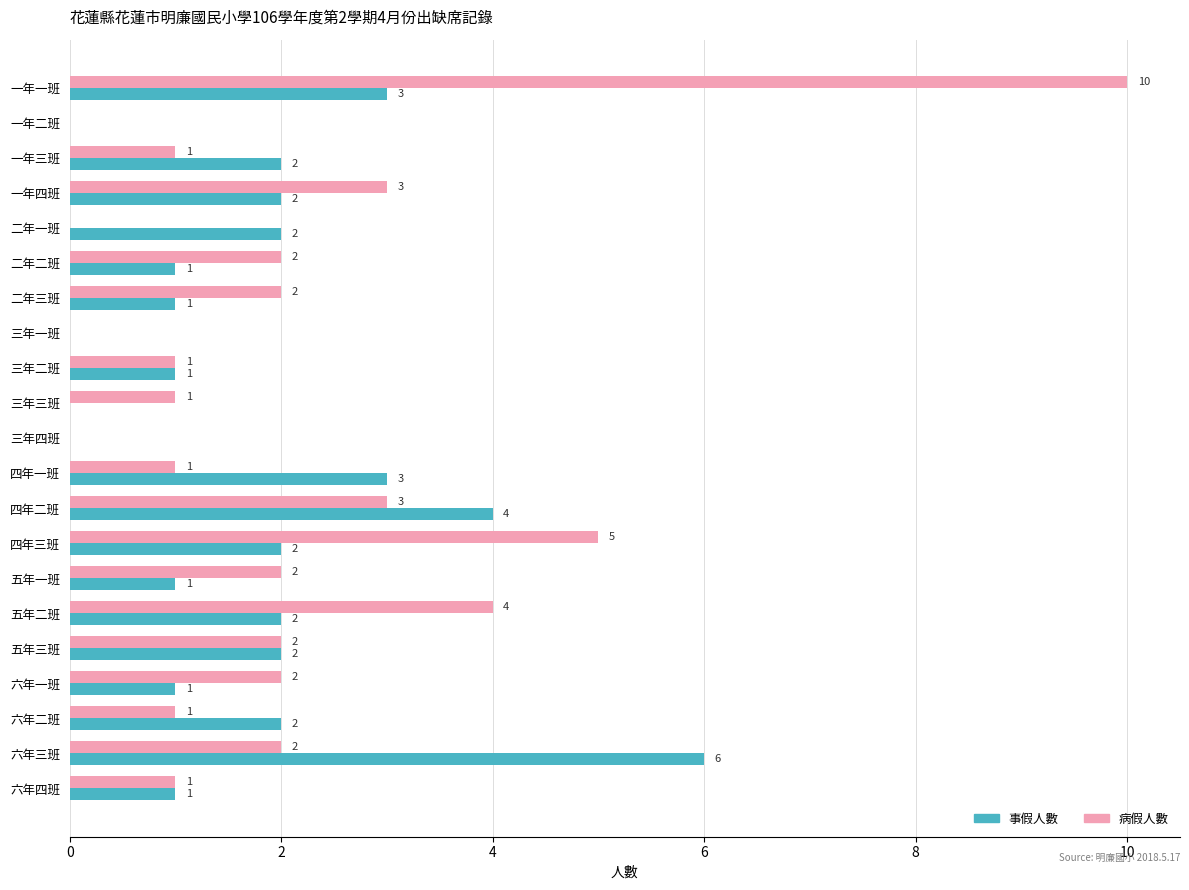

What are all the series names shown in the legend?

事假人數, 病假人數